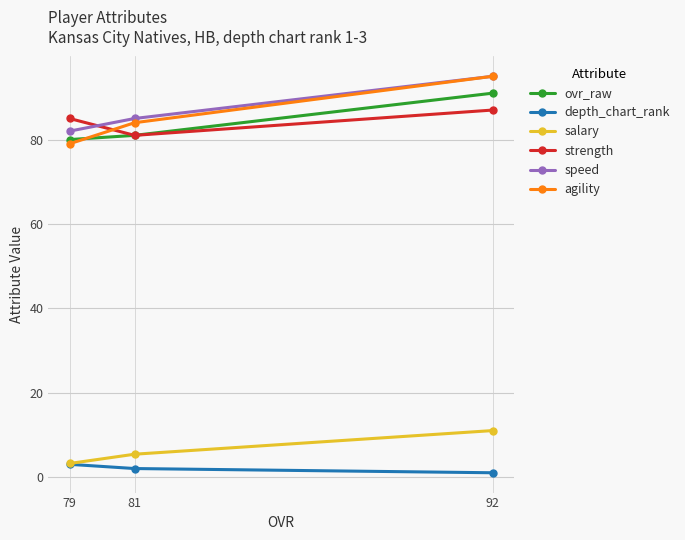

What is the minimum value shown in the chart?

1.0